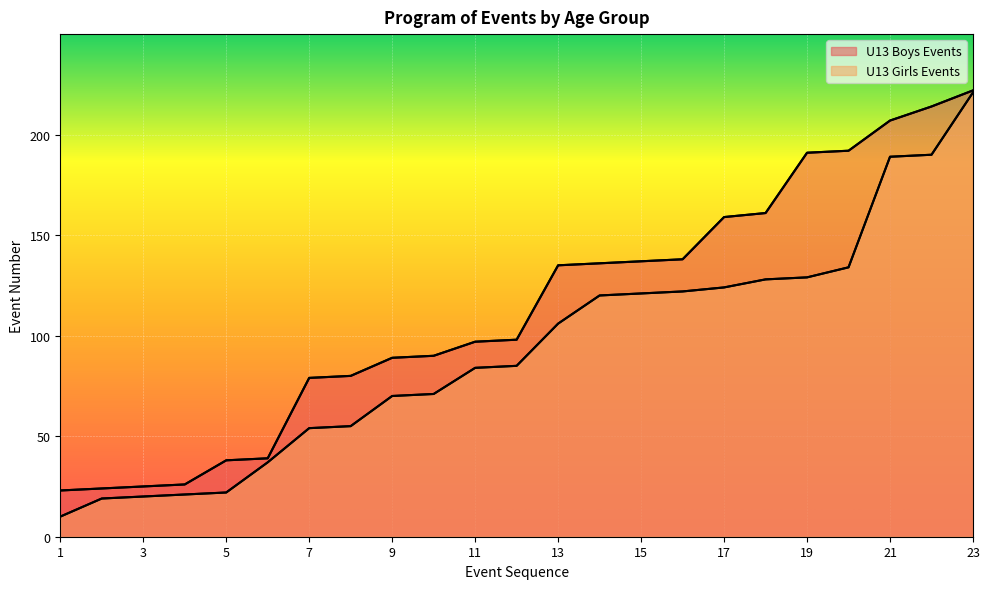

What are all the series names shown in the legend?

U13 Boys Events, U13 Girls Events